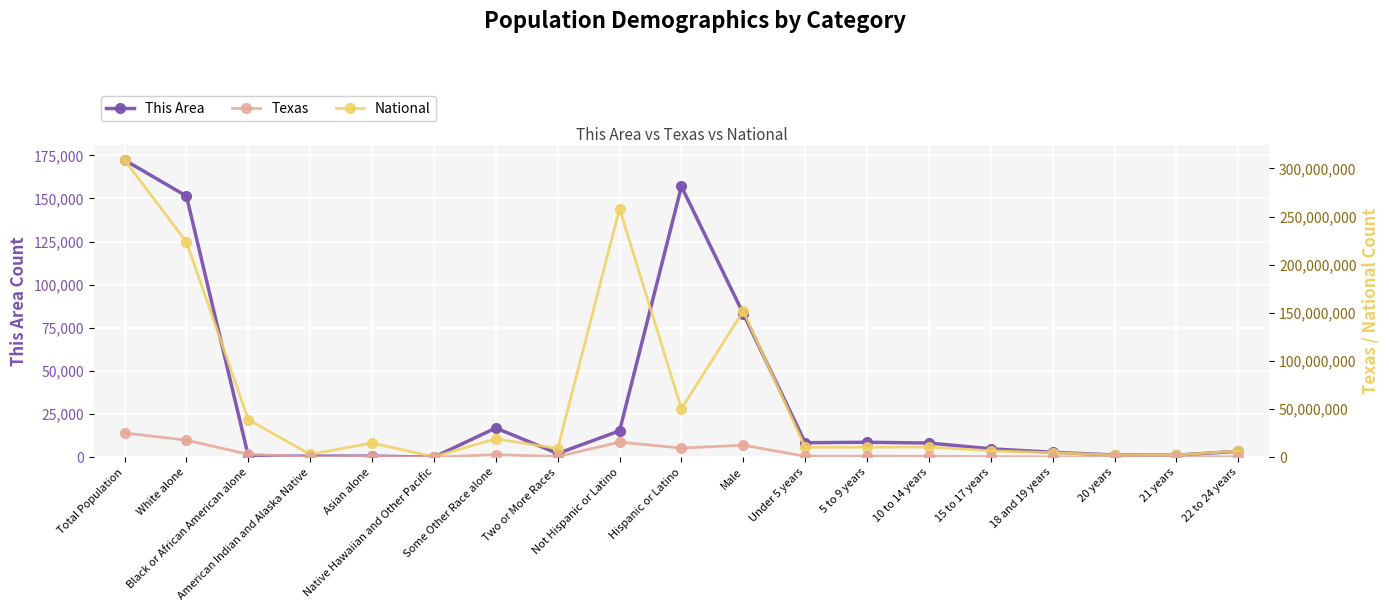

What is the approximate value of This Area at Male, to the nearest 10?

83170